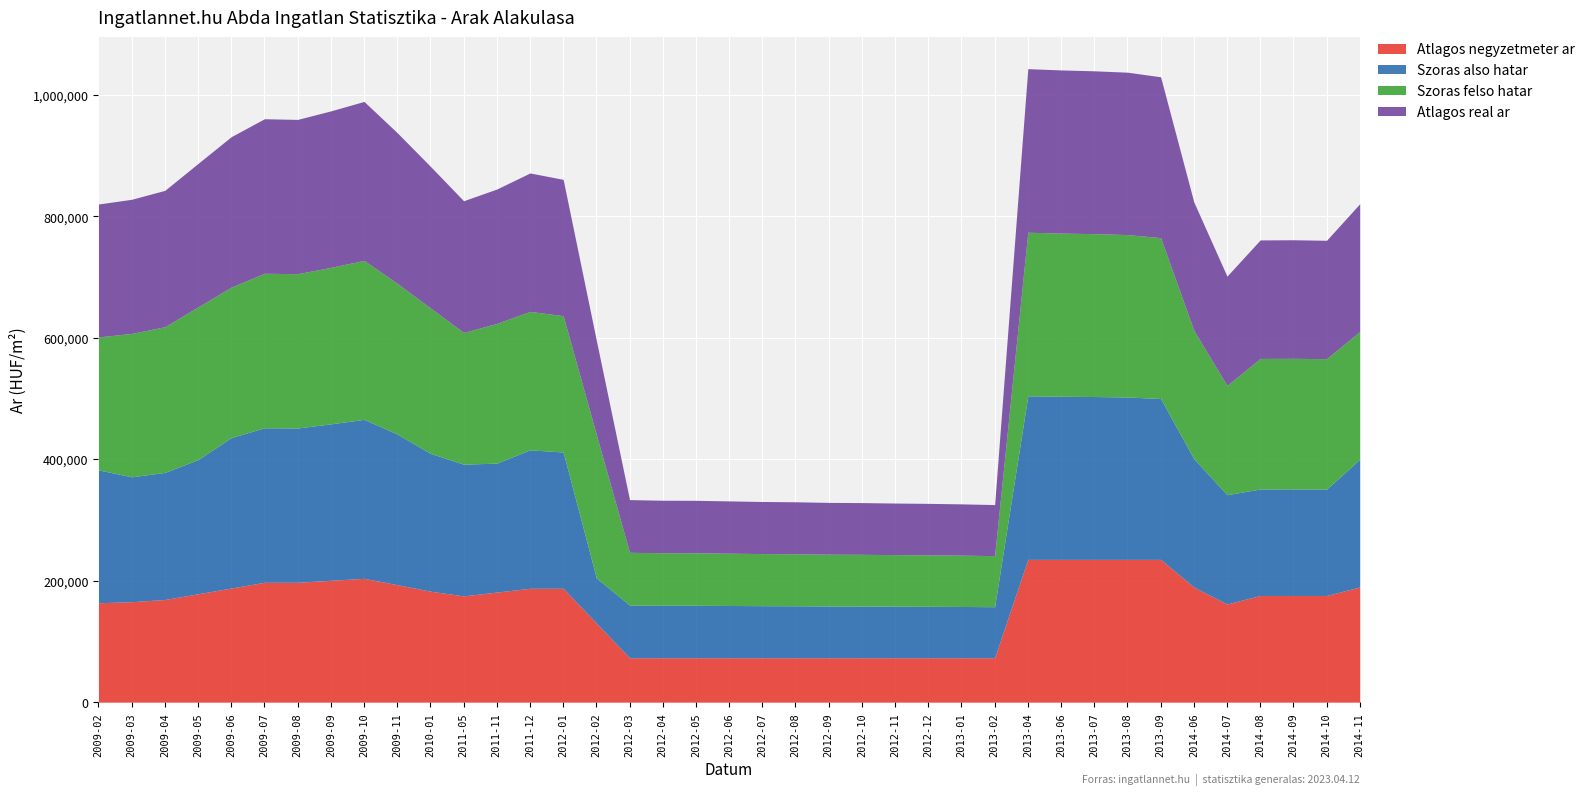

Which series has the widest spread of values?

Szoras also hatar